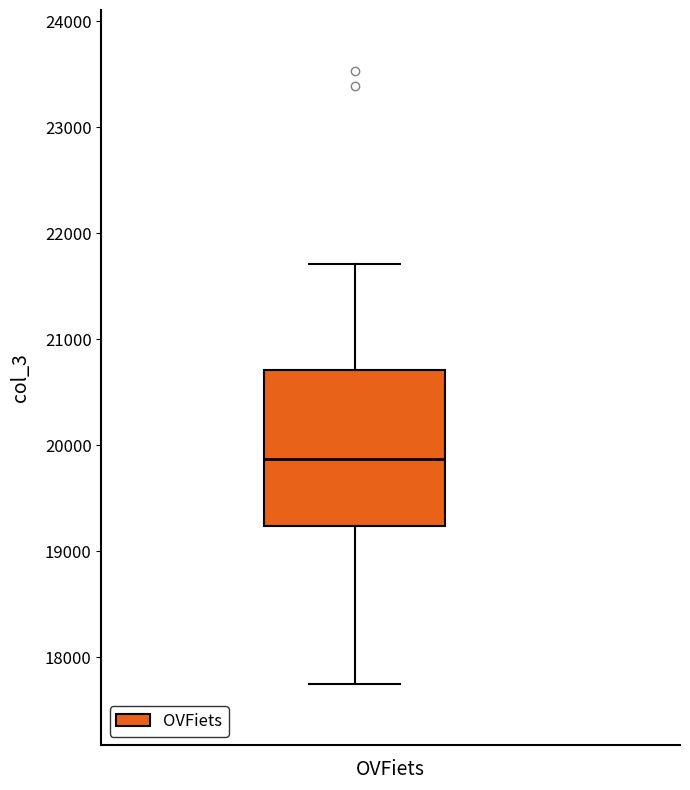

Where is the lower edge of the box on the y-axis? The values are not printed on the chart, so give them approximately, as read against the axis.

19200